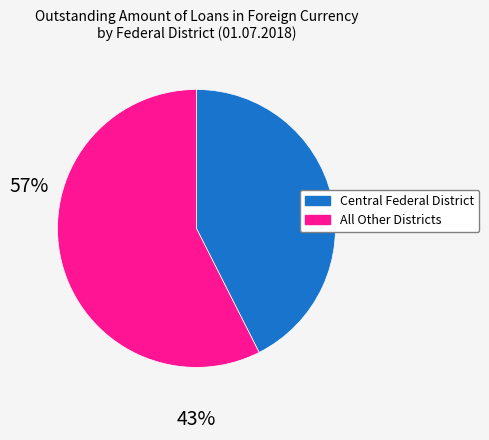

Is there any slice that represents more than half of the pie?

Yes